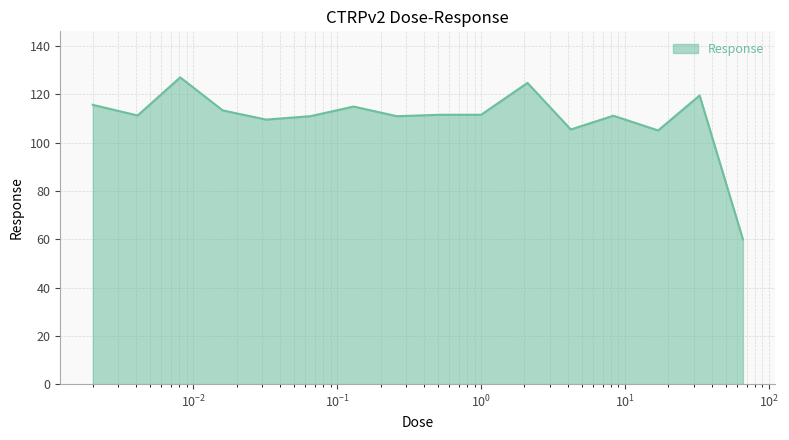

How many lines are shown in the chart?

1